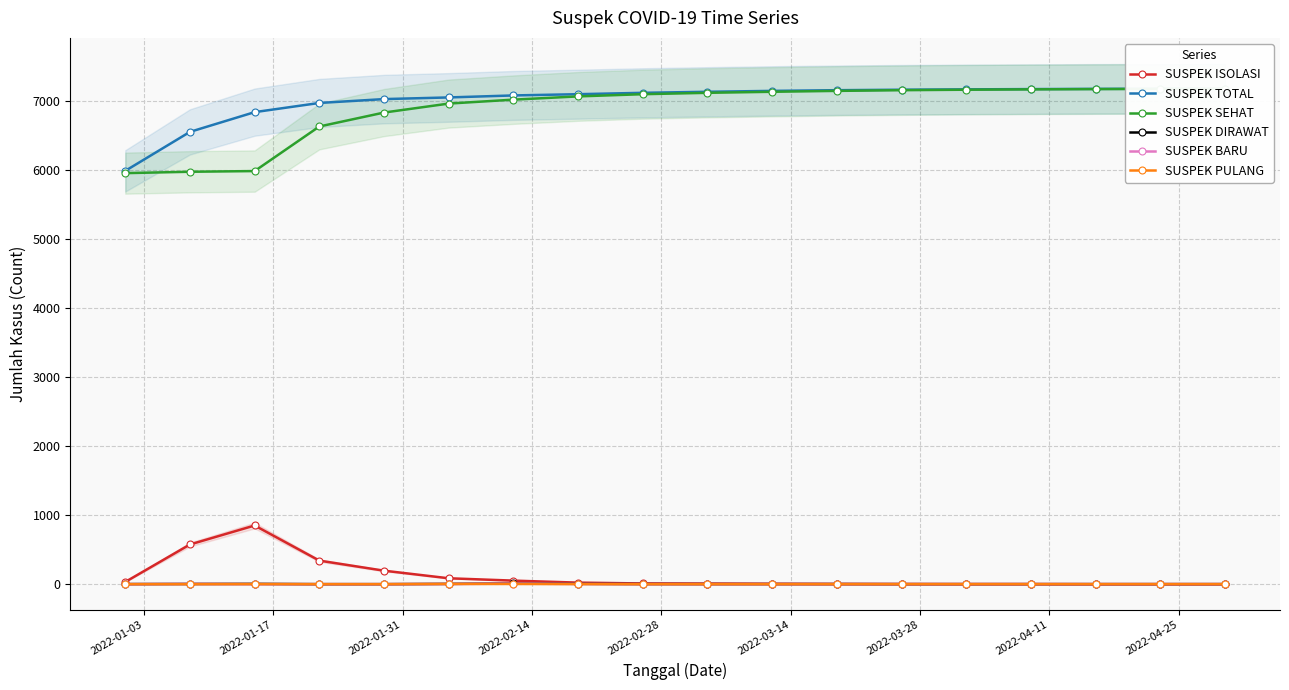

What is the highest value of the SUSPEK ISOLASI series?

850